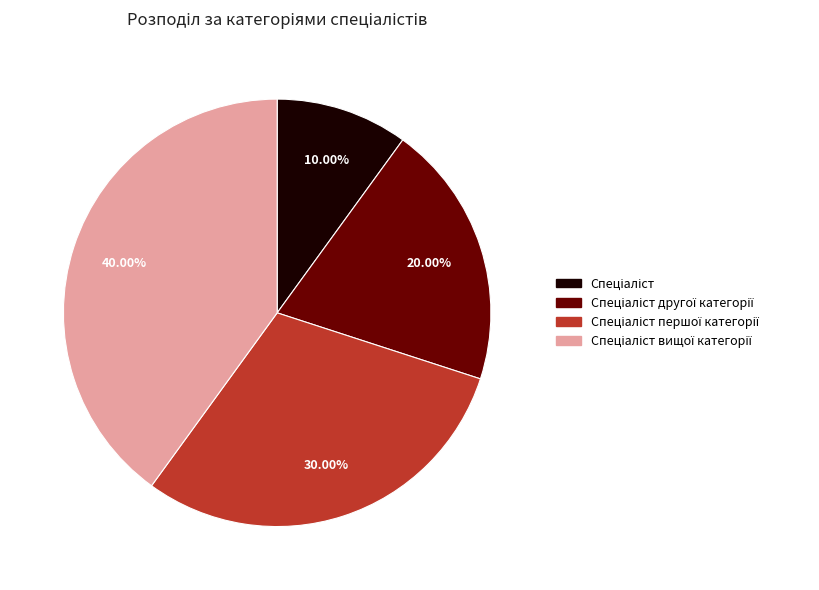

Is there a majority slice in this chart?

No